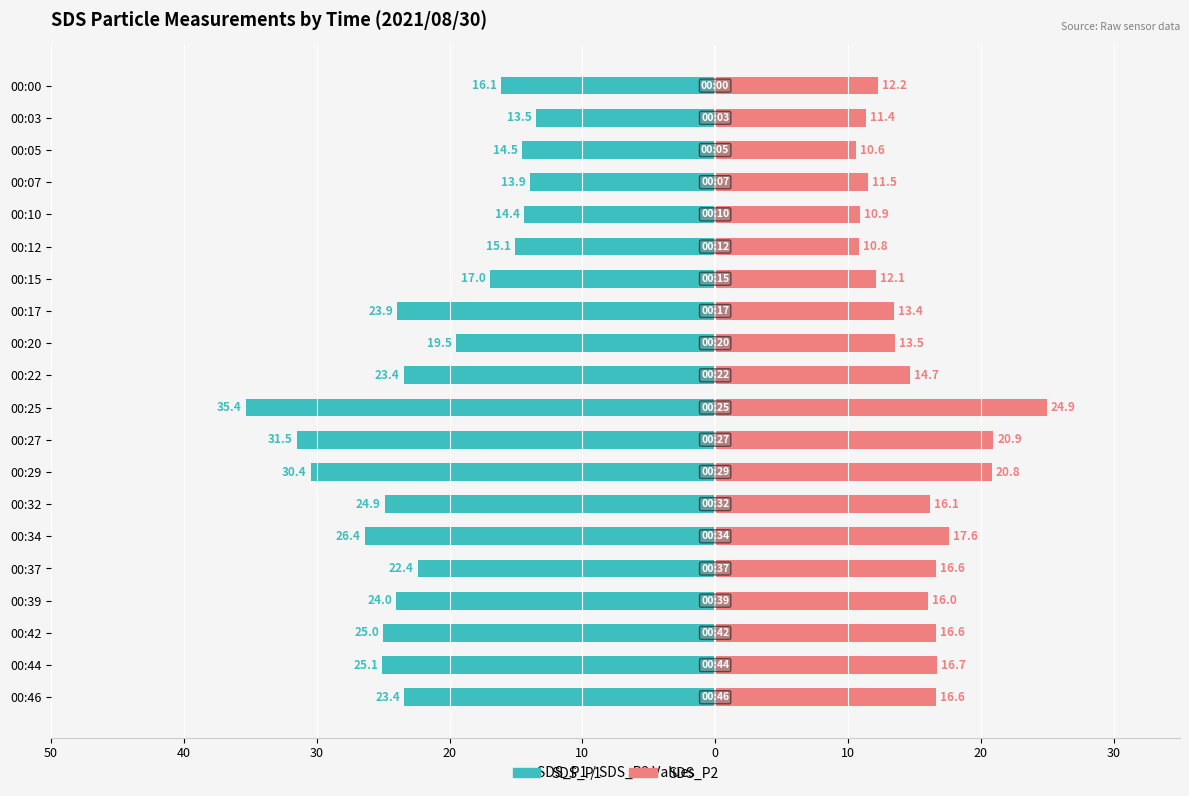

The value of SDS_P1 at 00:12 is -23.5. True or false?

False